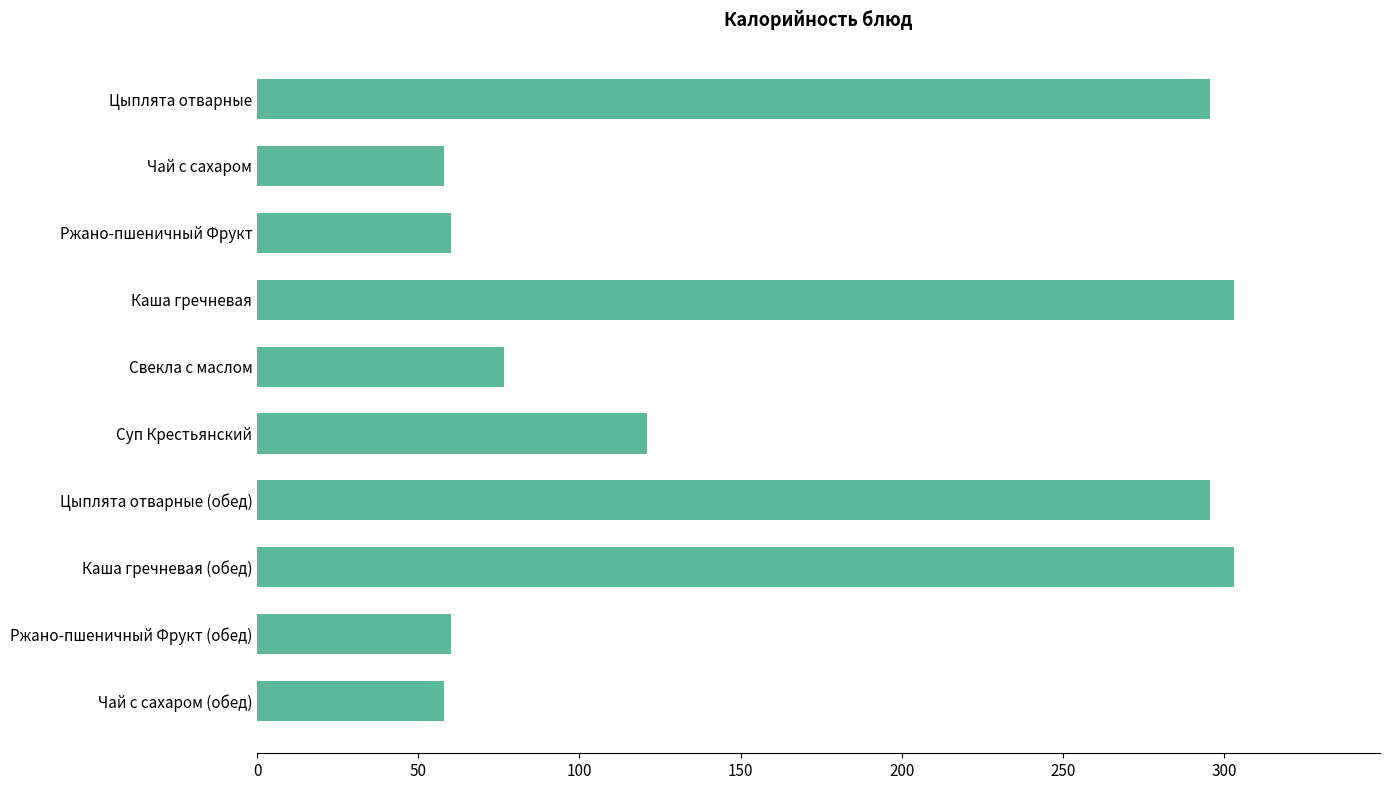

What is the difference between the maximum and minimum values?

245.0